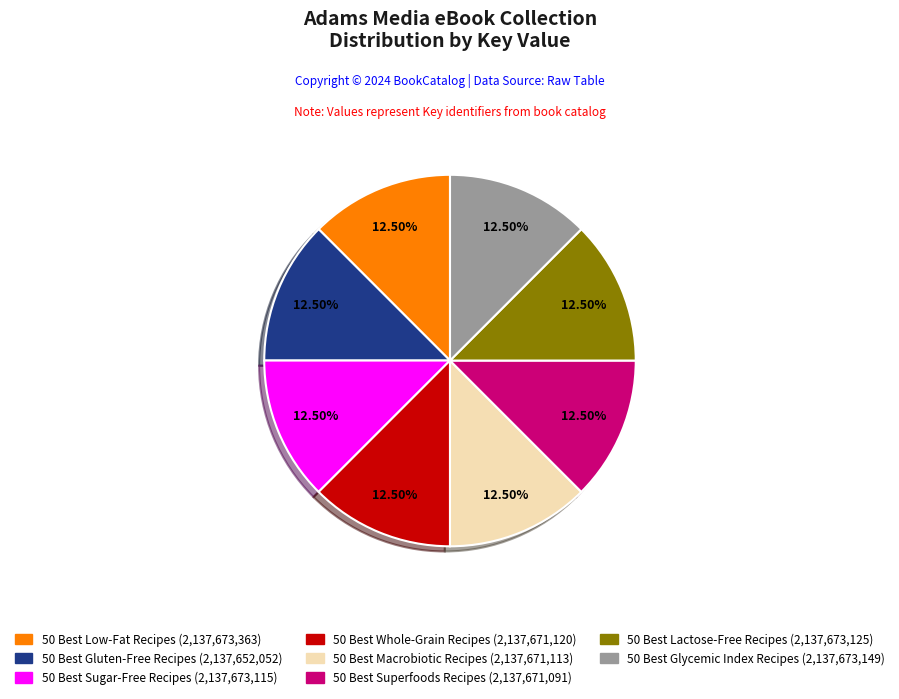

To the nearest percent, what is the combined percentage of 50 Best Glycemic Index Recipes and 50 Best Macrobiotic Recipes?

25%